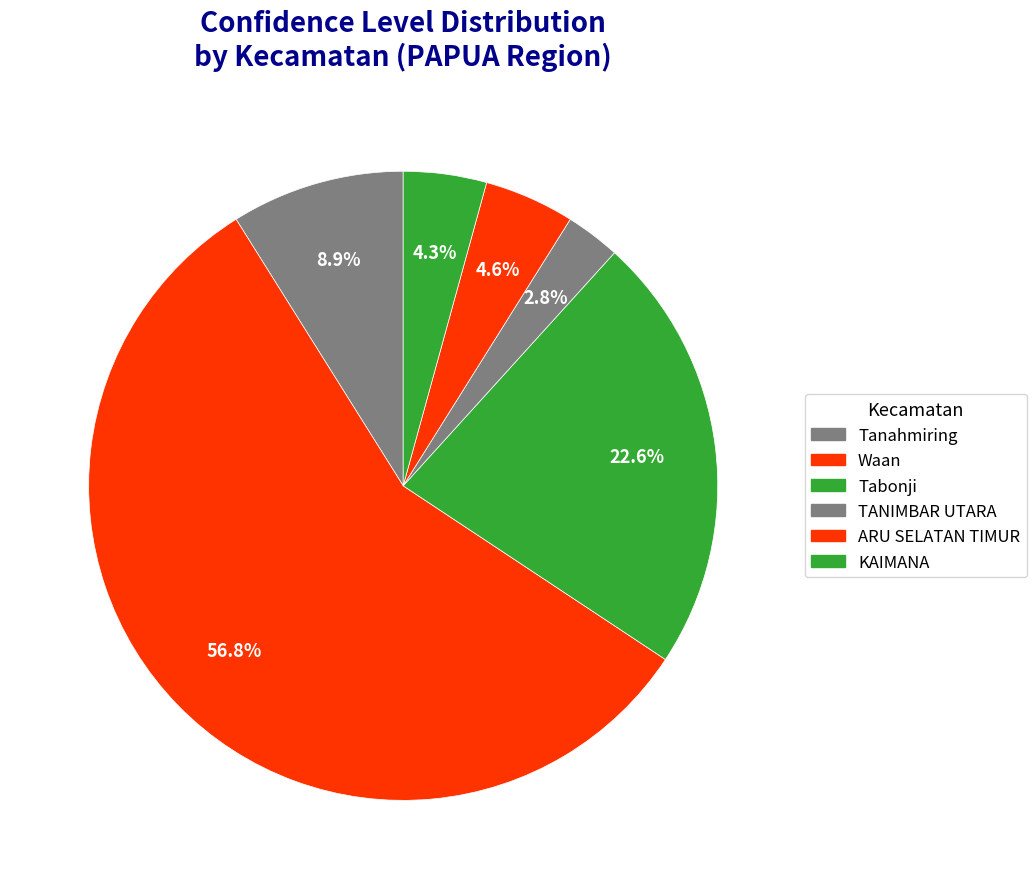

How many slices are in this pie chart?

6